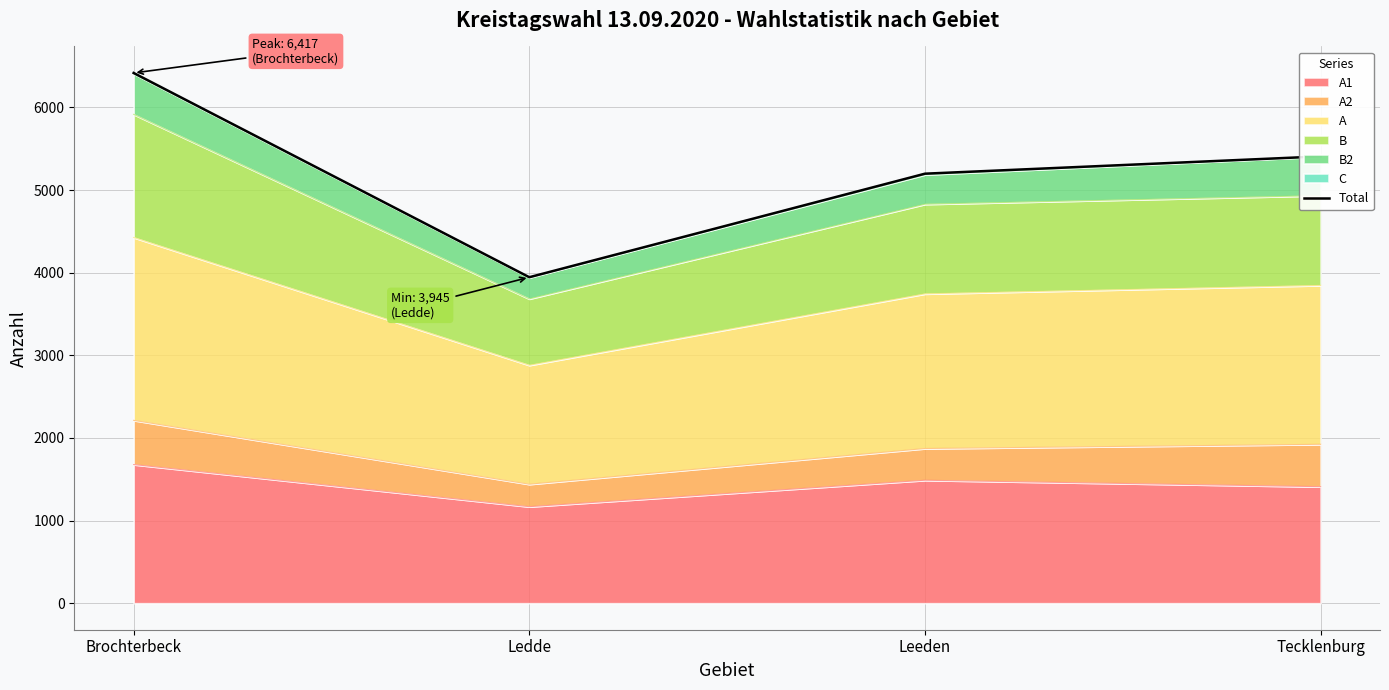

What is the label of the 1st point from the right?

Tecklenburg